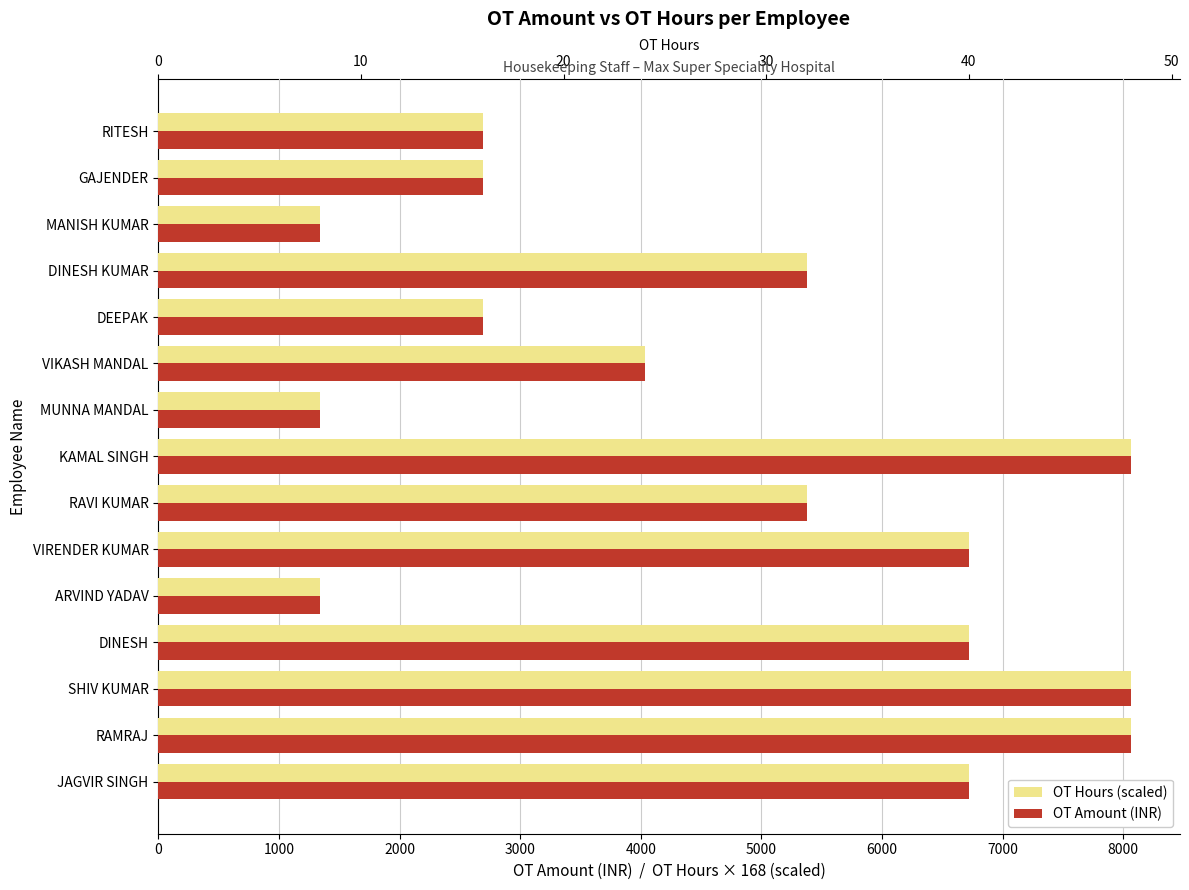

What is the sum of the OT Amount (INR) values at MANISH KUMAR and MUNNA MANDAL?

2688